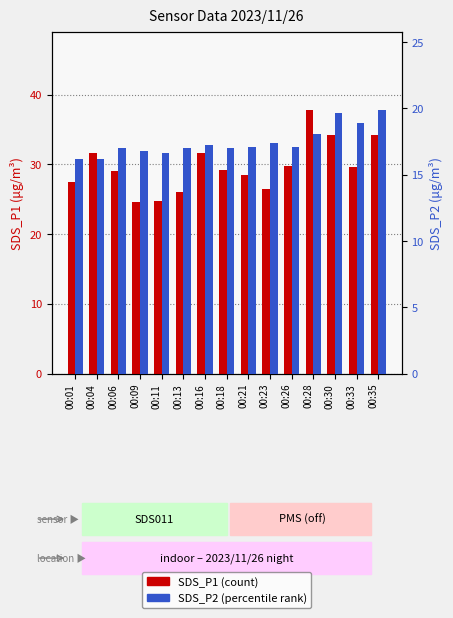

At 00:26, list the series in order from smallest to largest.

SDS_P2, SDS_P1